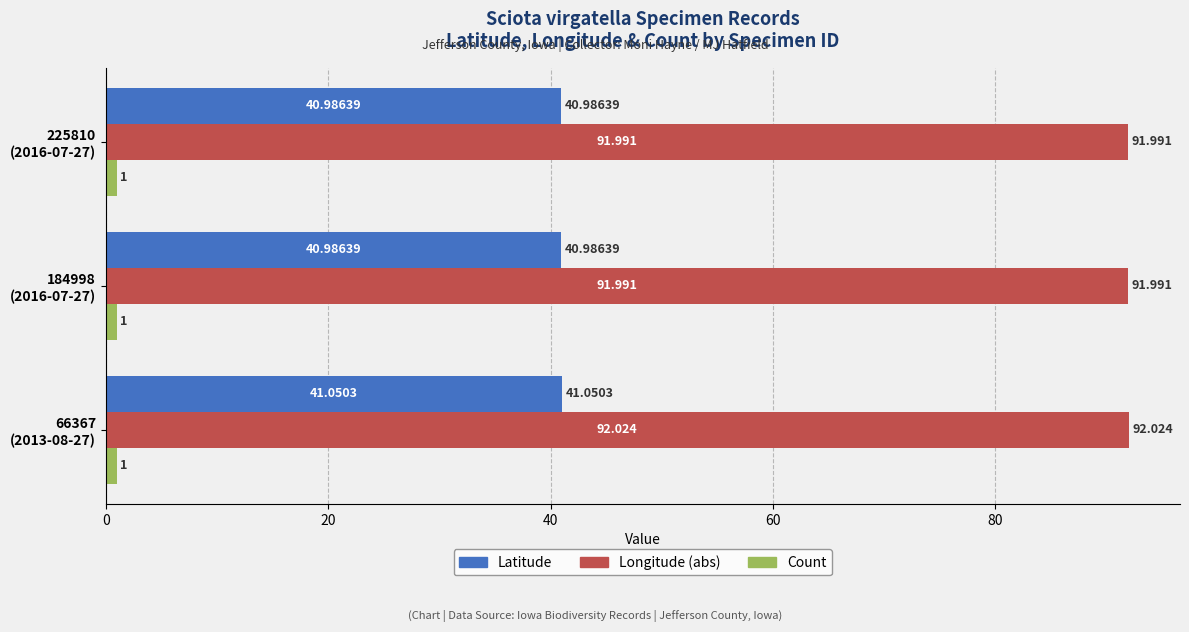

List the series in order of their peak value, lowest first.

Count, Latitude, Longitude (abs)